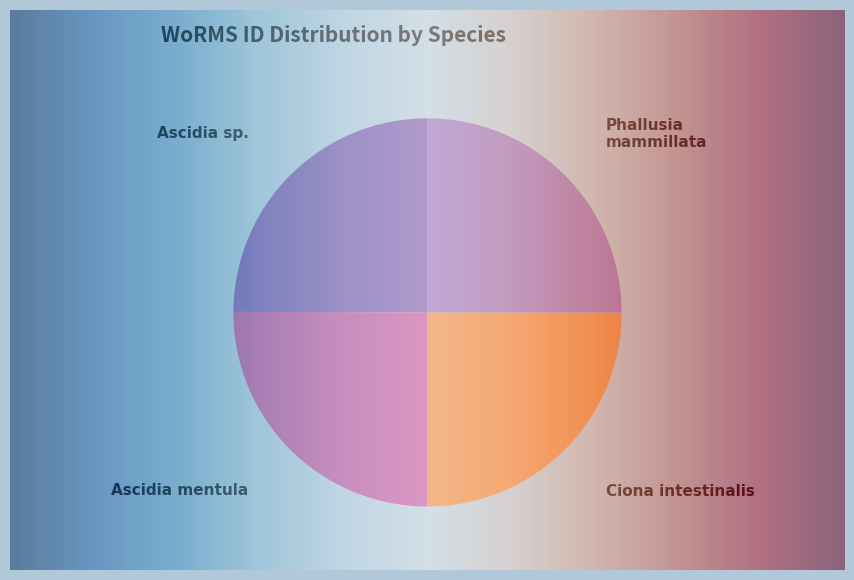

Do Ciona intestinalis and Ascidia sp. together represent more than half of the pie?

No